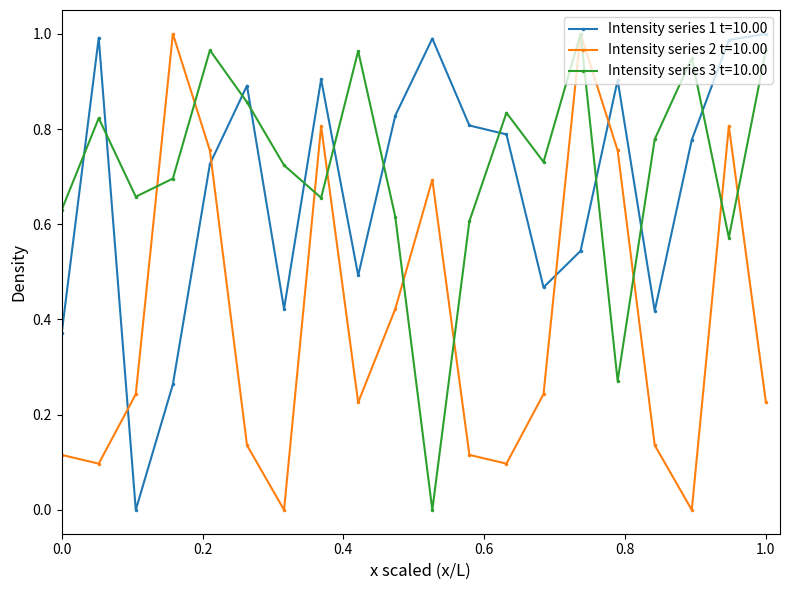

Which series ends up on top after the final intersection of Intensity series 1 t=10.00 and Intensity series 3 t=10.00?

Intensity series 1 t=10.00